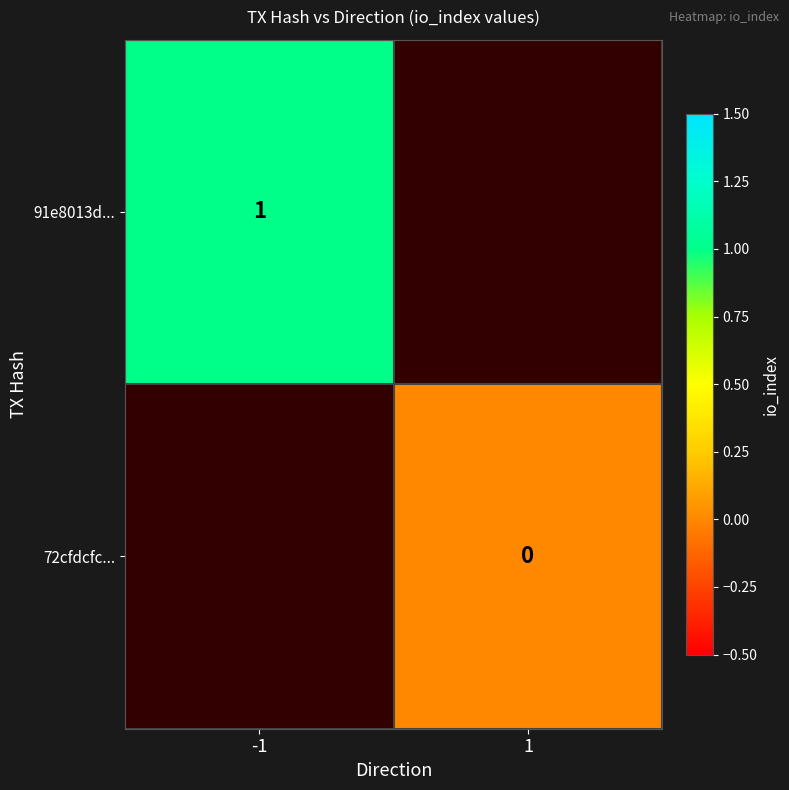

Is it true that 91e8013d... equals 2 at -1?

False